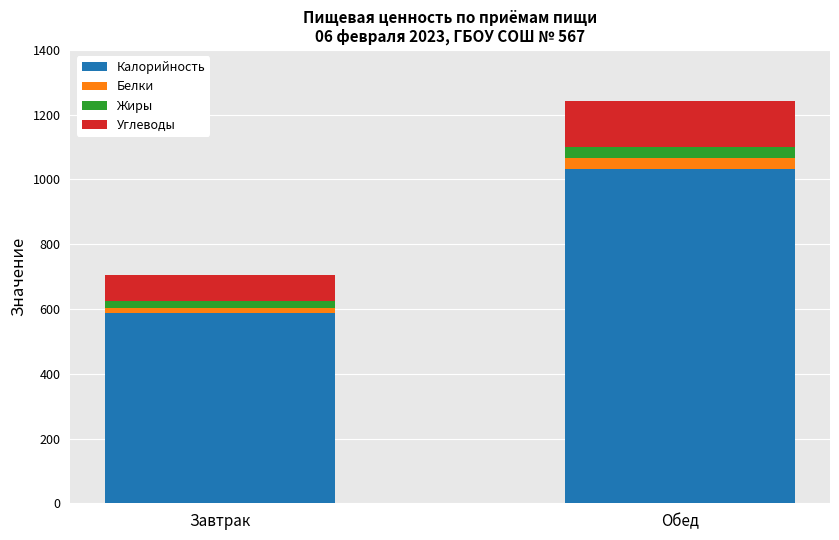

Is it true that Калорийность equals 587 at Завтрак?

True